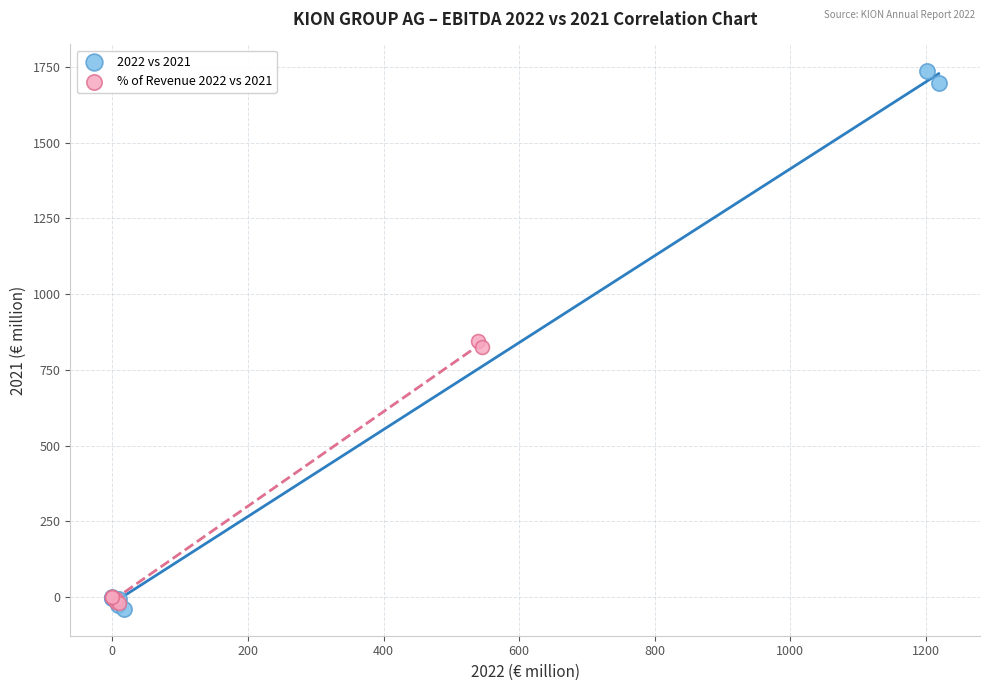

Which series reaches the maximum Y coordinate?

2022 vs 2021